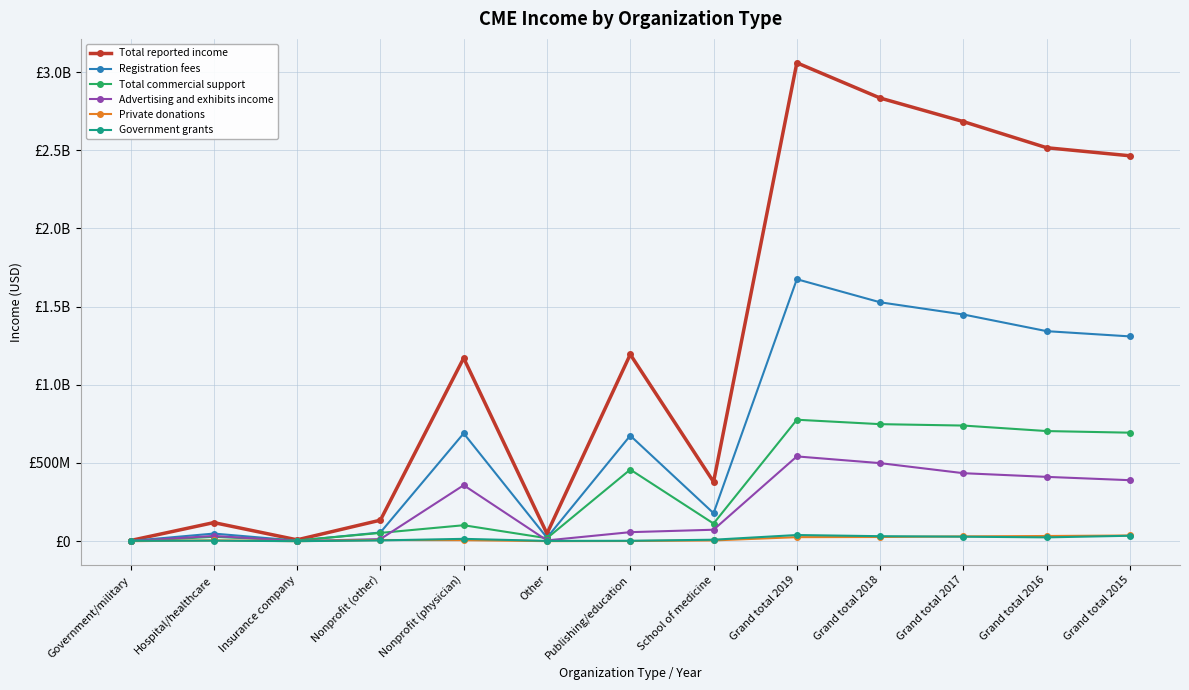

Which series ends up on top after the final intersection of Advertising and exhibits income and Government grants?

Advertising and exhibits income